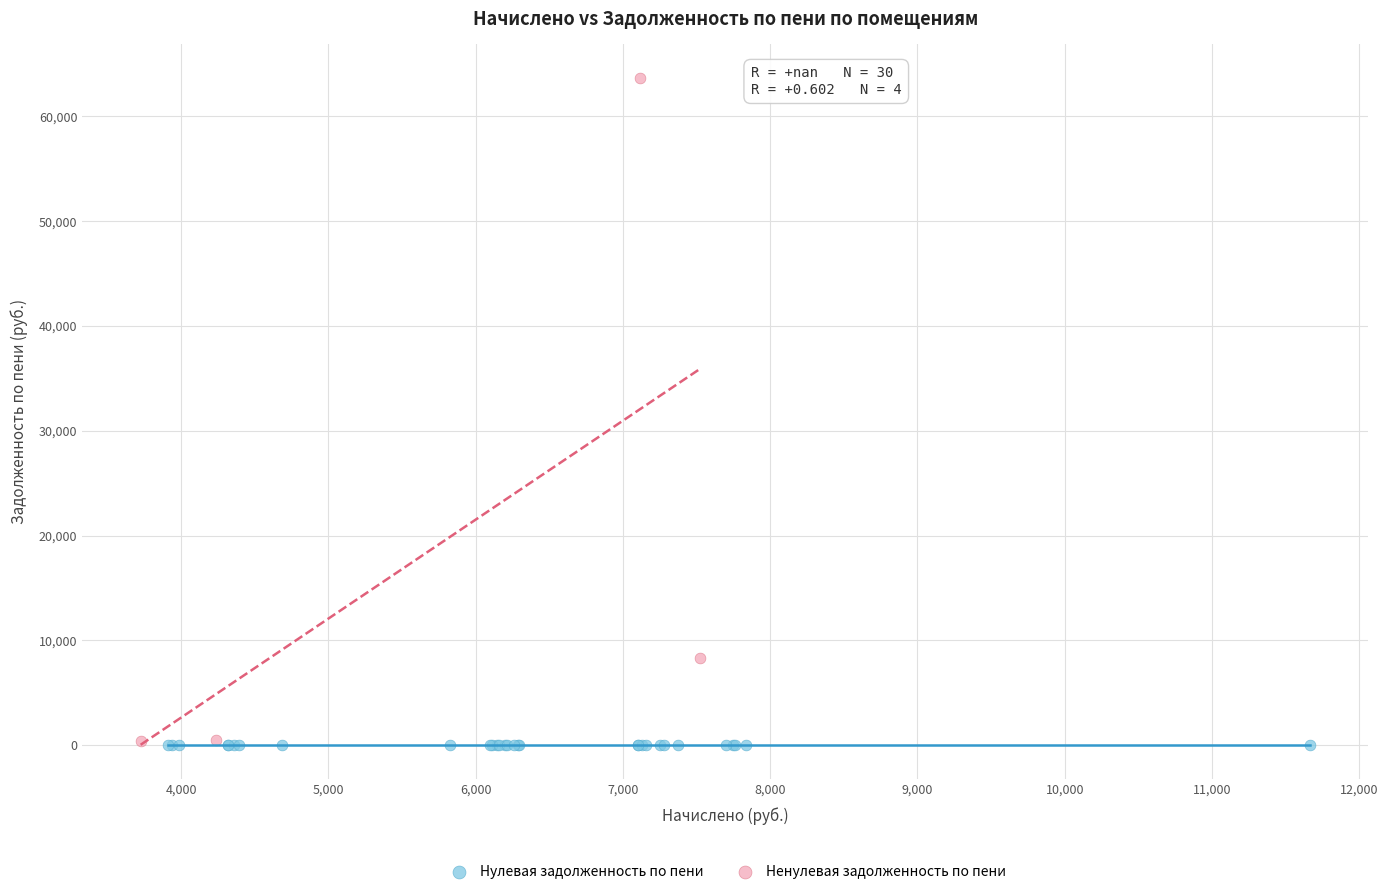

Which series reaches the maximum Y coordinate?

Ненулевая задолженность по пени